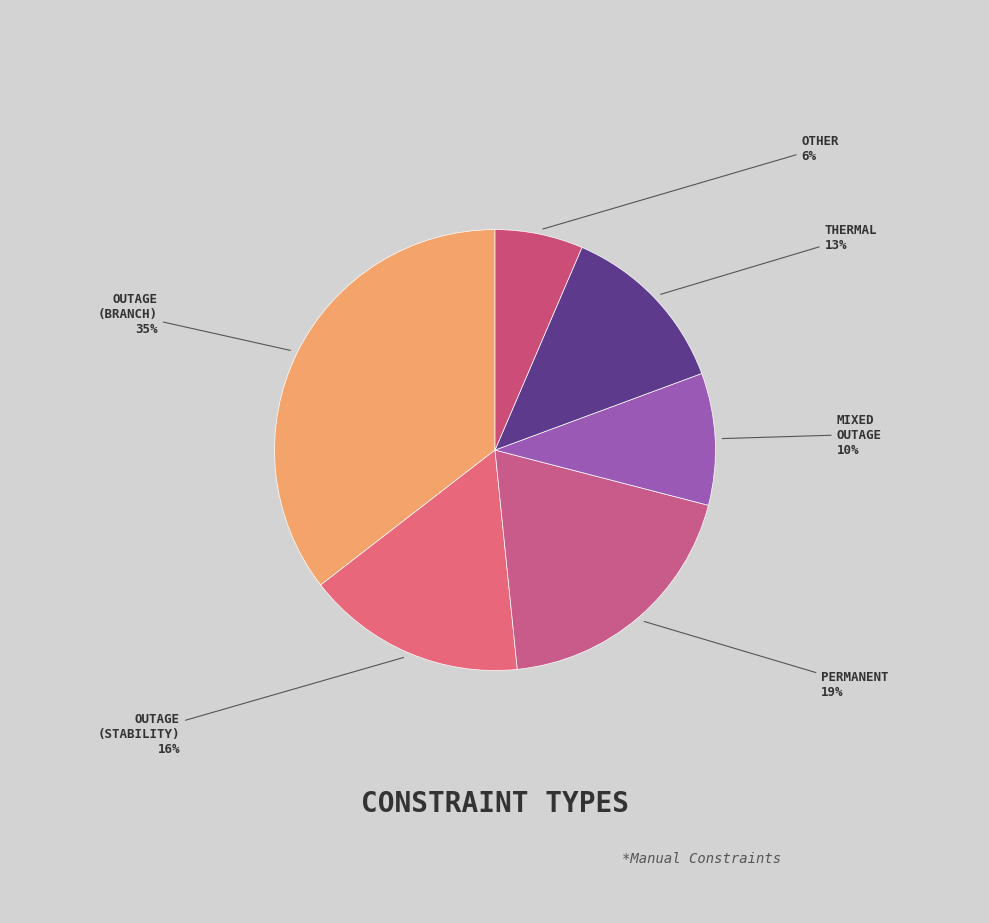

To the nearest percent, what percentage of the pie is MIXED OUTAGE?

10%